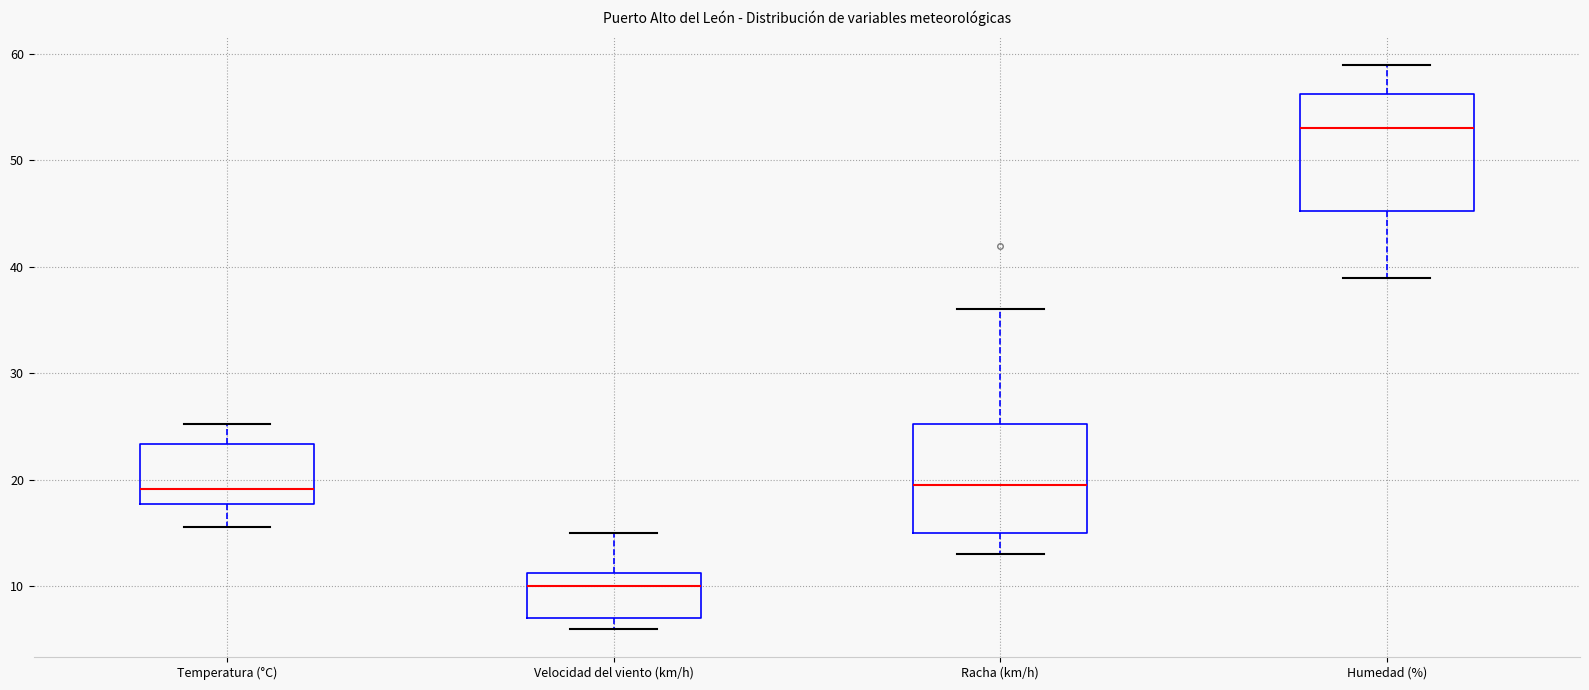

Reading left to right, transcribe this box plot: for each box, give where its median line is, the range the box spans, and where its two whiskers end, as read against the y-axis. The values are not printed on the chart, so give them approximately, as read against the axis.

Temperatura (°C): median 19, box 18 to 23, whiskers 16 to 25
Velocidad del viento (km/h): median 10, box 7 to 11, whiskers 6 to 15
Racha (km/h): median 20, box 15 to 25, whiskers 13 to 36
Humedad (%): median 53, box 45 to 56, whiskers 39 to 59